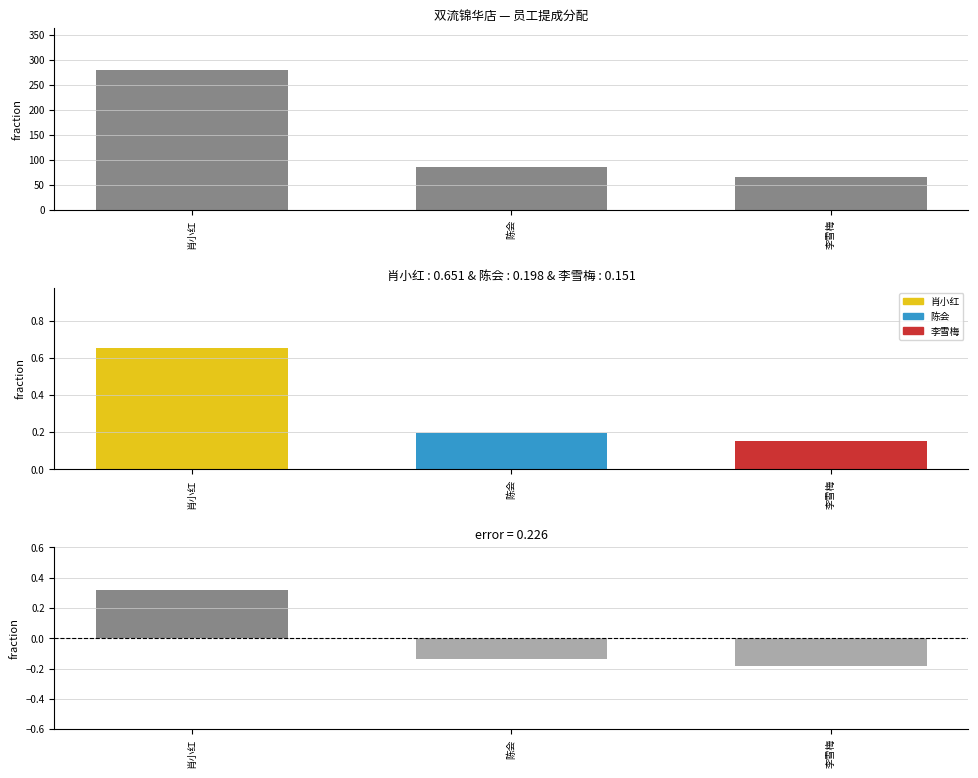

At which label does the data first exceed 85?

肖小红